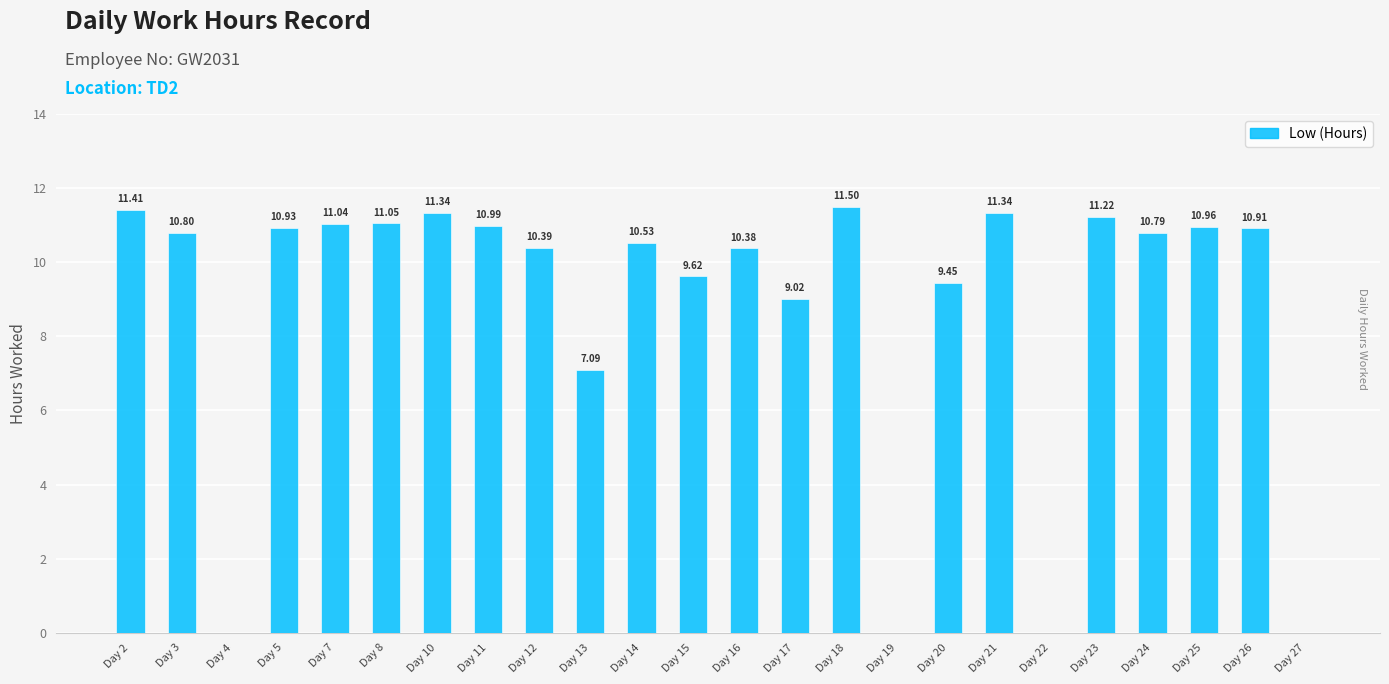

True or false: the data shows 4.0 at Day 25.

False